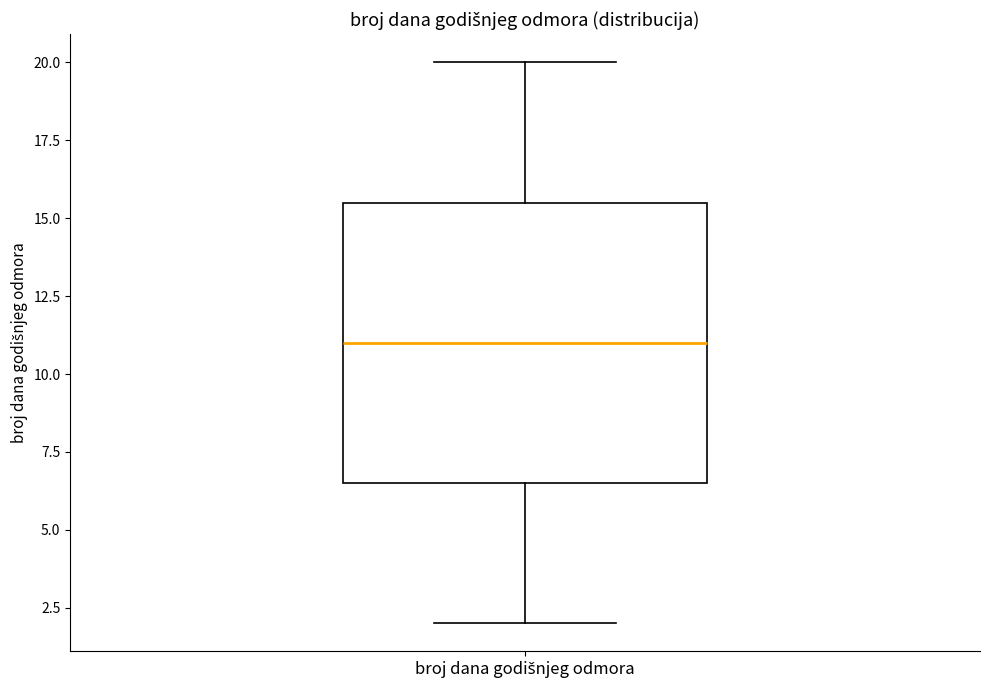

Transcribe this box plot: give where the median line is, the range the box spans, and where the two whiskers end, as read against the y-axis. The values are not printed on the chart, so give them approximately, as read against the axis.

median 11.0, box 6.5 to 15.5, whiskers 2.0 to 20.0